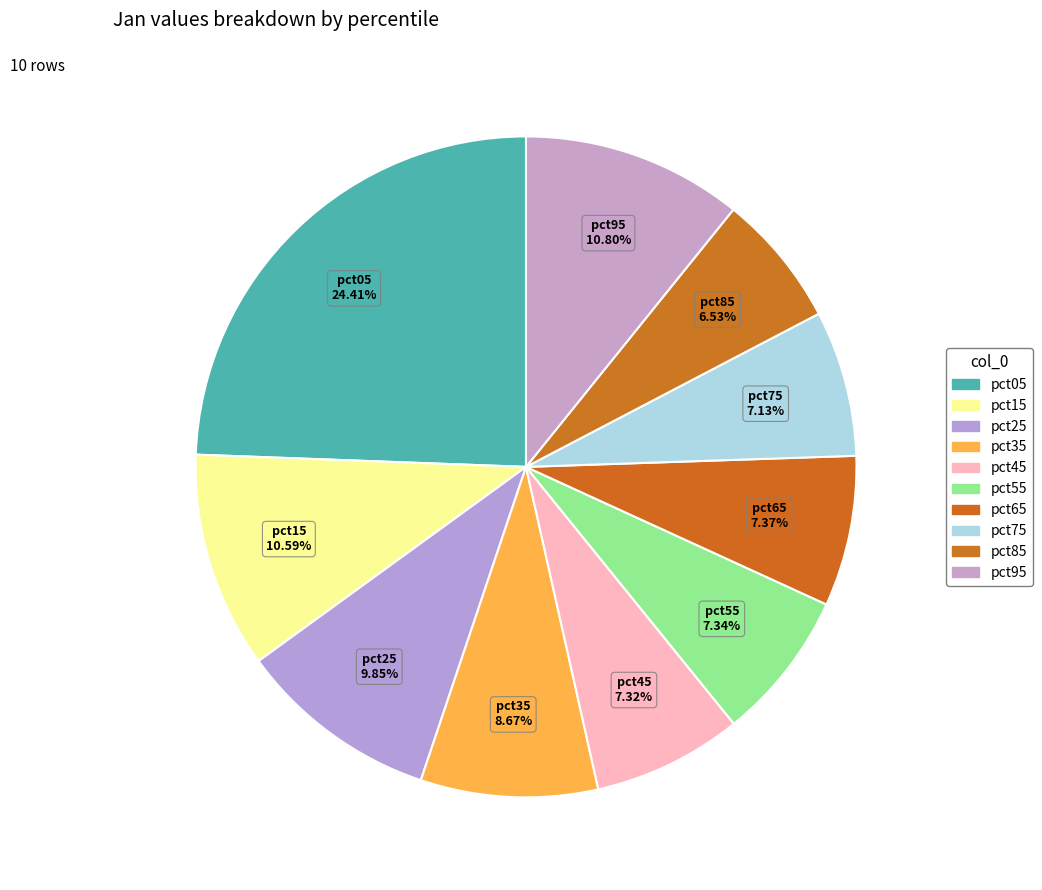

How many segments does this pie chart have?

10